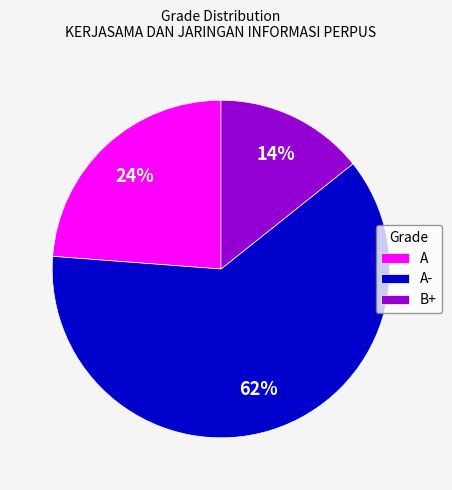

True or false: B+ accounts for 25% of the total.

False